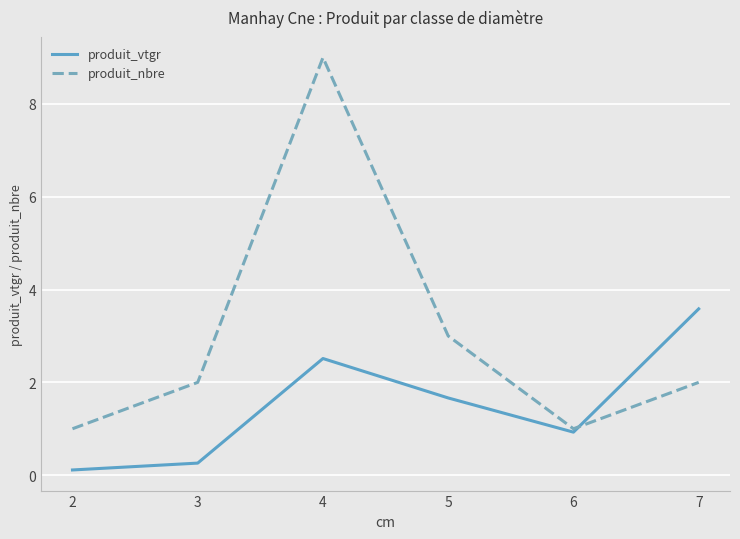

What is the greatest value displayed?

9.0